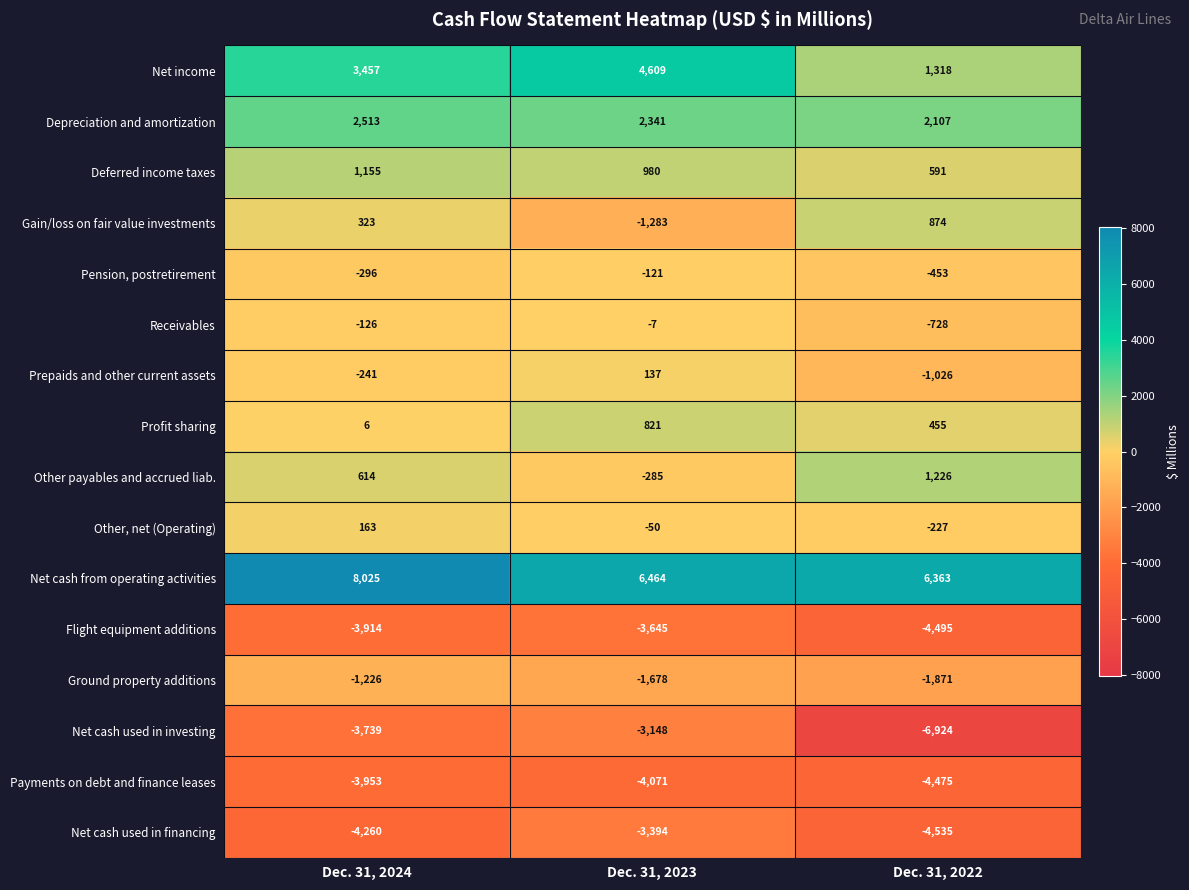

Which series has the largest total across all categories?

Net cash from operating activities